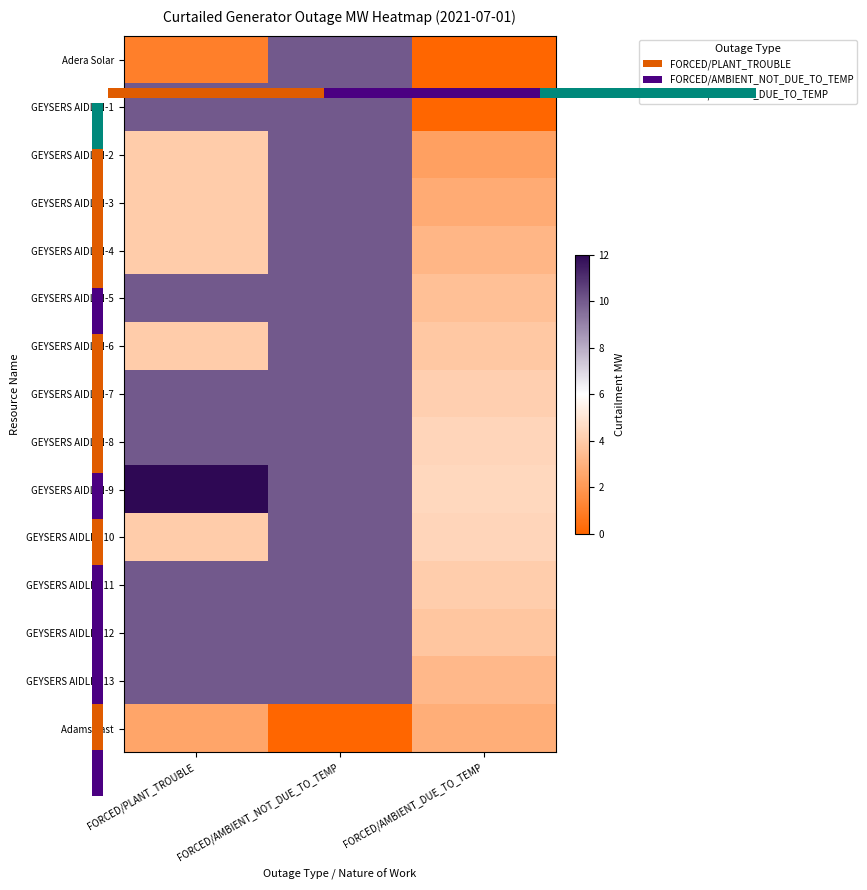

What is the difference between the maximum and minimum values in the Adams East series?

2.8